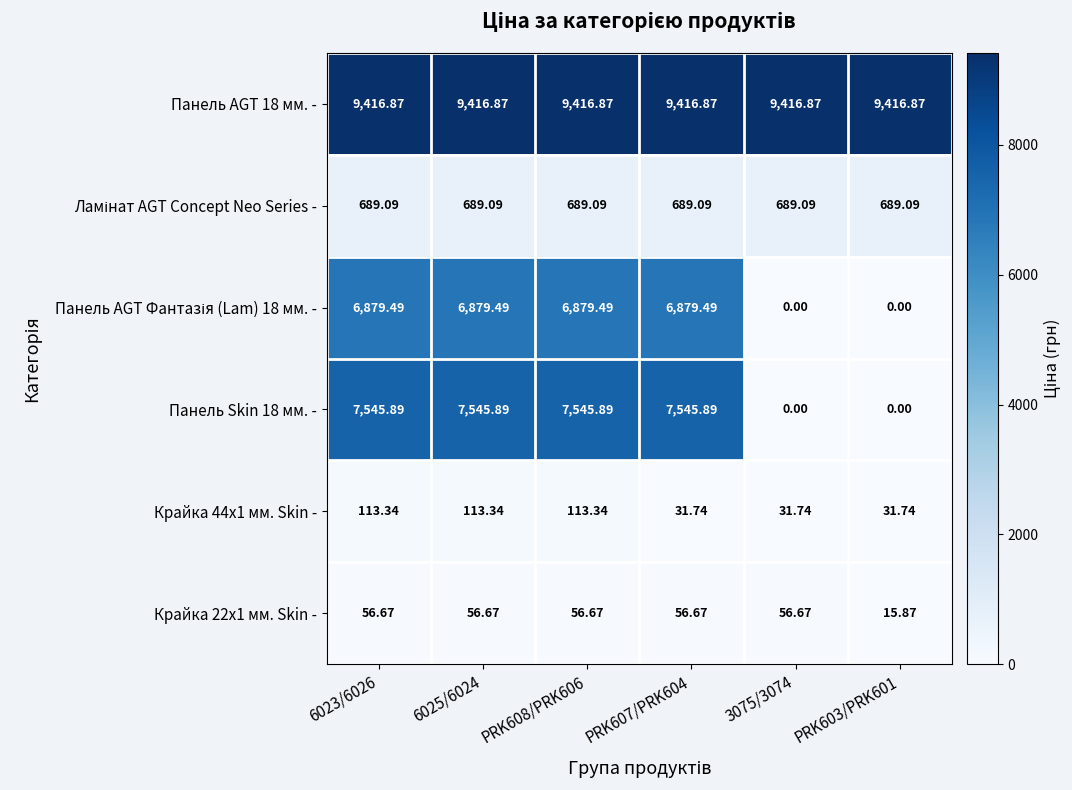

Count the number of data series in this chart.

6